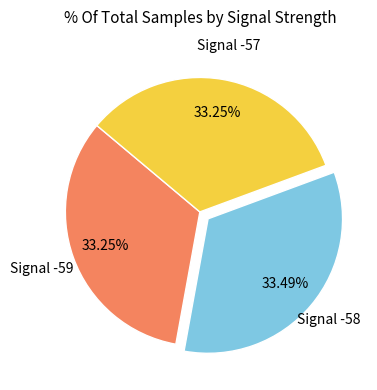

Does any single category account for the majority?

No